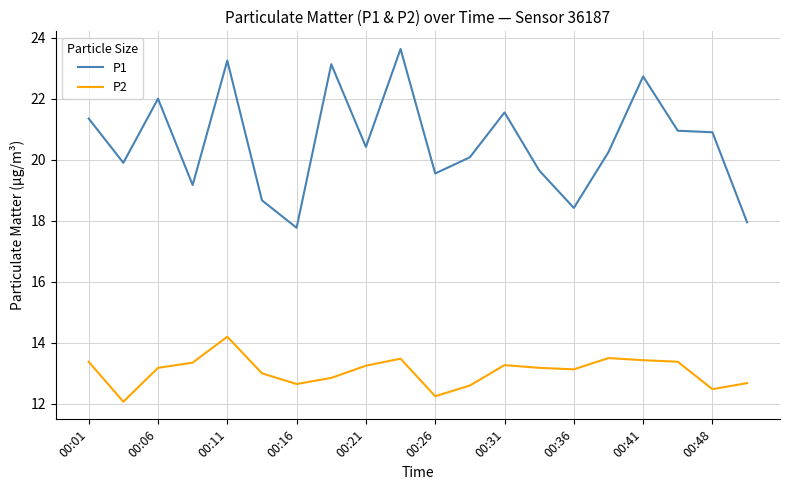

Rank the series by their maximum value, from lowest to highest.

P2, P1